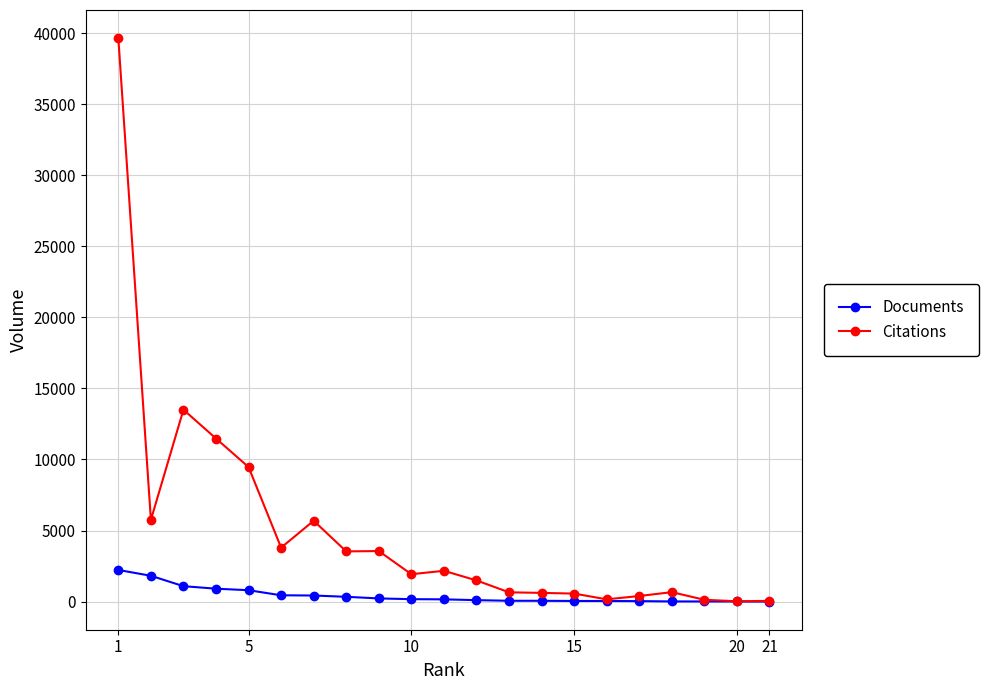

What is the difference between the maximum and minimum values in the Documents series?

2223